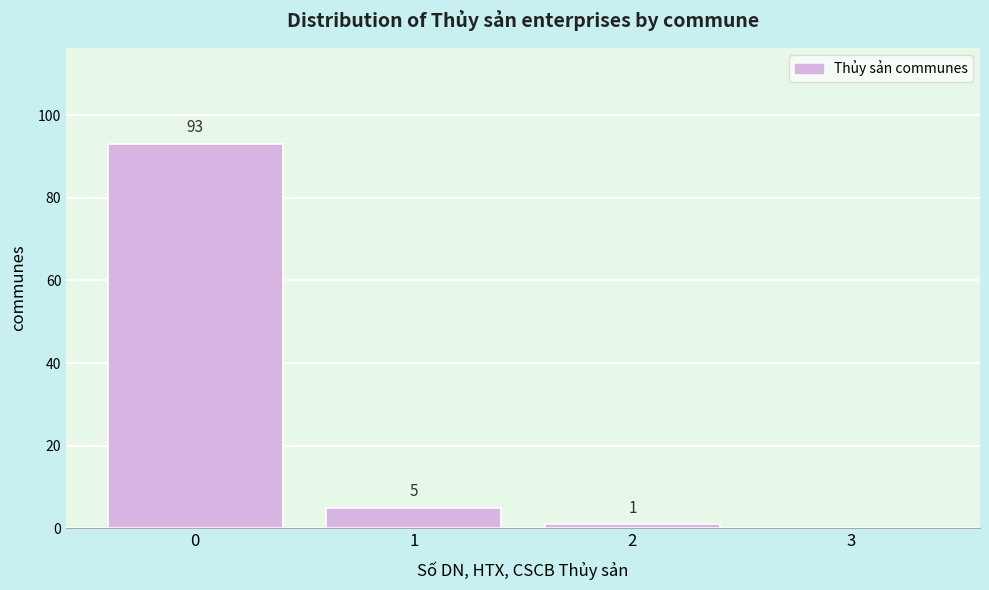

Which range on the x-axis has the tallest bar?

-0.5 to 0.5